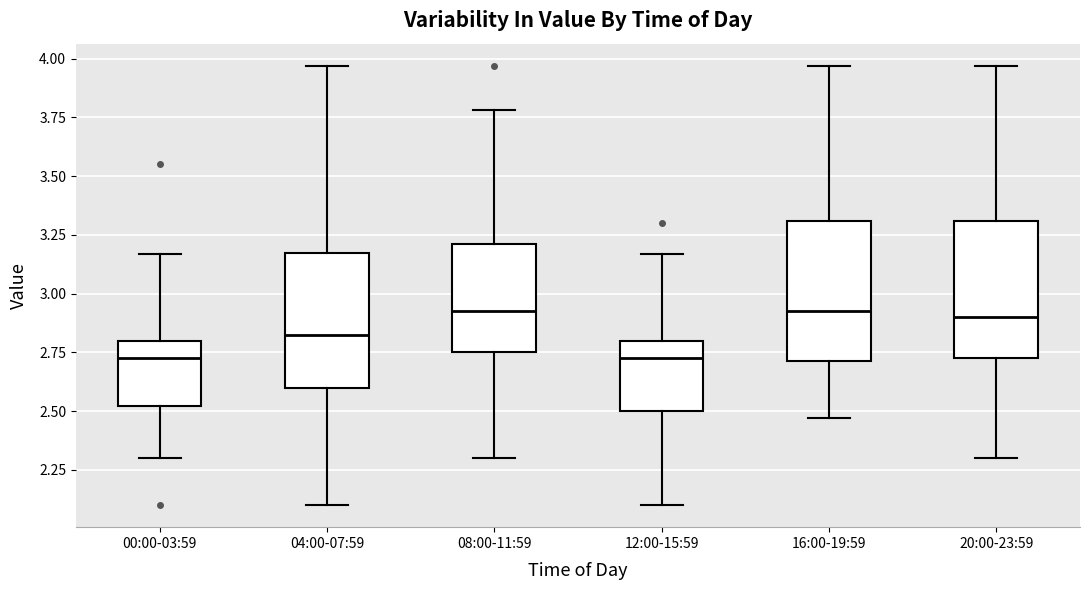

Reading left to right, transcribe this box plot: for each box, give where its median line is, the range the box spans, and where its two whiskers end, as read against the y-axis. The values are not printed on the chart, so give them approximately, as read against the axis.

00:00-03:59: median 2.75, box 2.50 to 2.80, whiskers 2.30 to 3.15
04:00-07:59: median 2.85, box 2.60 to 3.15, whiskers 2.10 to 3.95
08:00-11:59: median 2.95, box 2.75 to 3.20, whiskers 2.30 to 3.80
12:00-15:59: median 2.75, box 2.50 to 2.80, whiskers 2.10 to 3.15
16:00-19:59: median 2.95, box 2.70 to 3.30, whiskers 2.45 to 3.95
20:00-23:59: median 2.90, box 2.75 to 3.30, whiskers 2.30 to 3.95